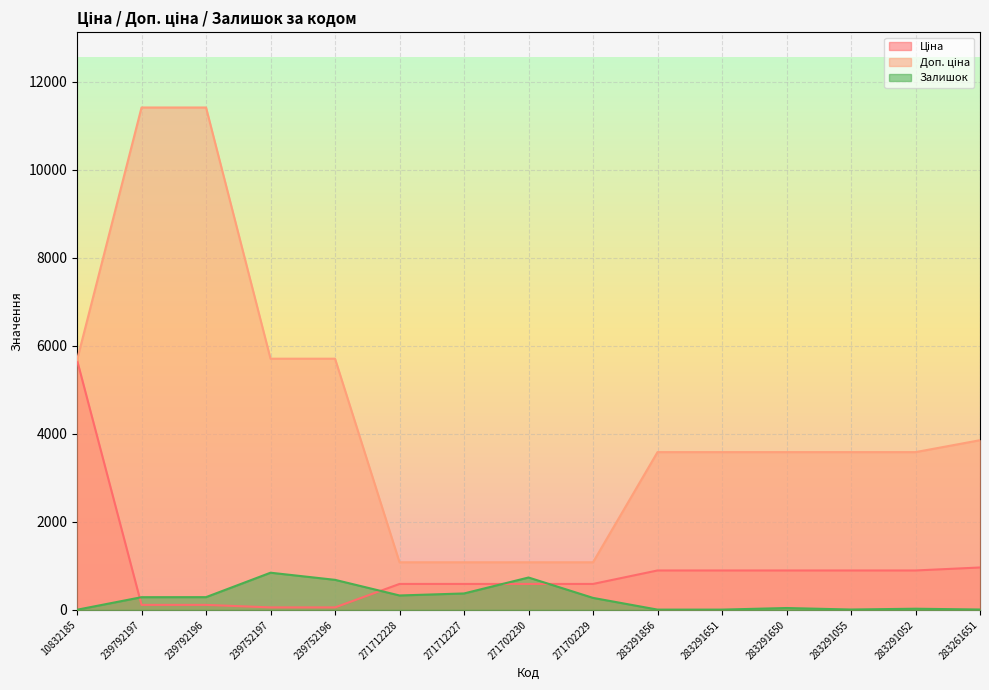

Which has a higher value, 283291856 or 271712227?

283291856